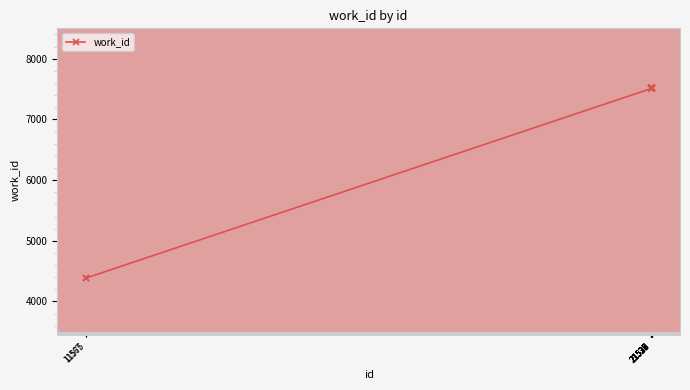

Approximately how many times larger is the value at 21528 compared to 21529?

1.0